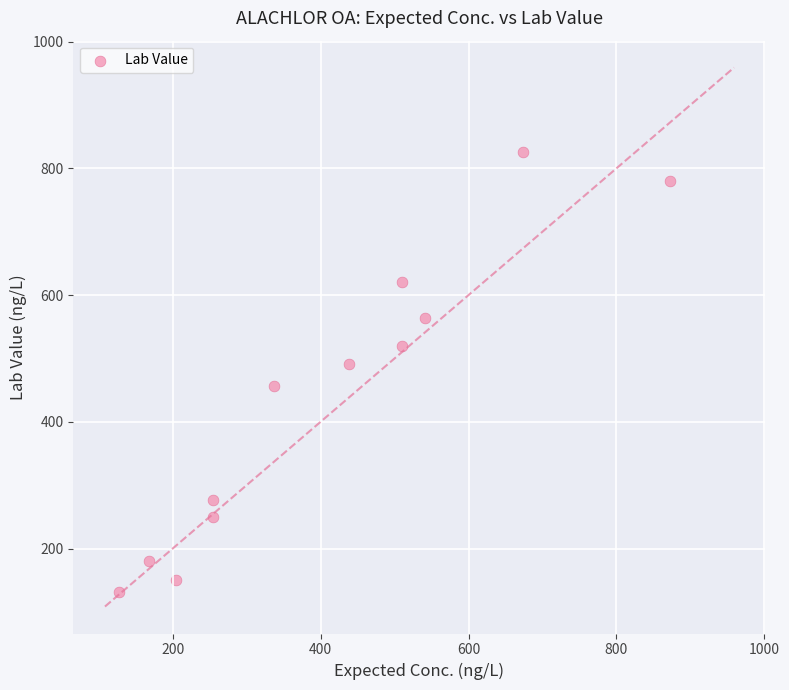

What is the range of Y values (max minus min)?

695